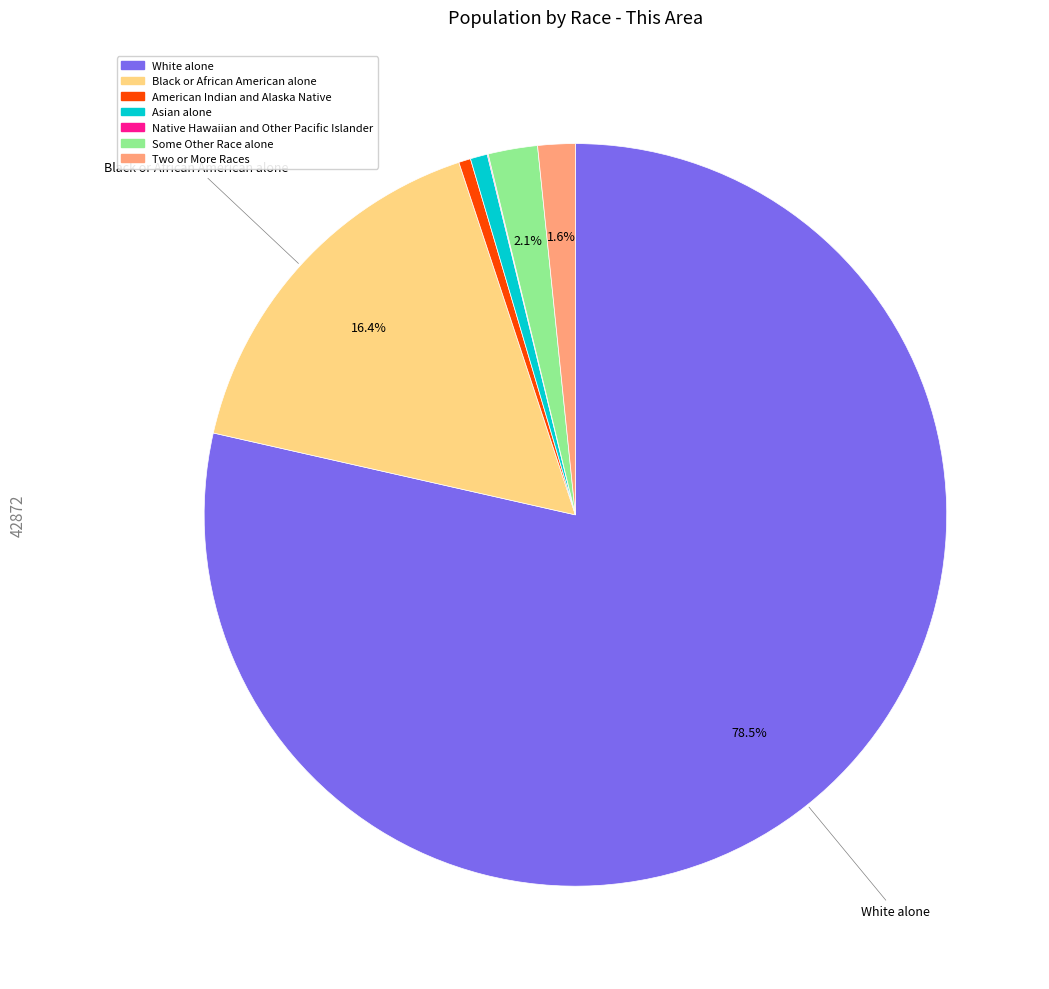

To the nearest percent, what is the average slice percentage?

14%